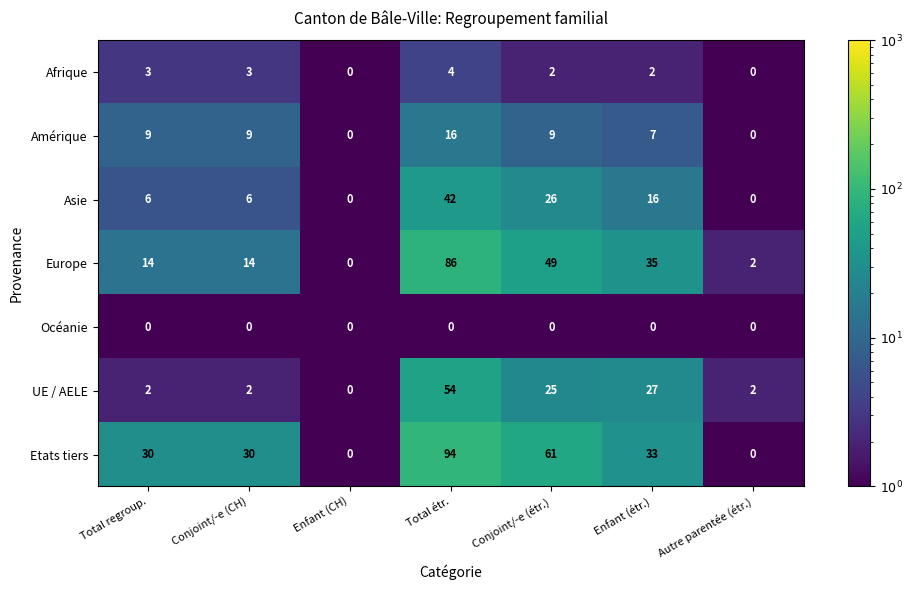

Which series changed the most between Conjoint/-e (étr.) and Enfant (étr.)?

Etats tiers